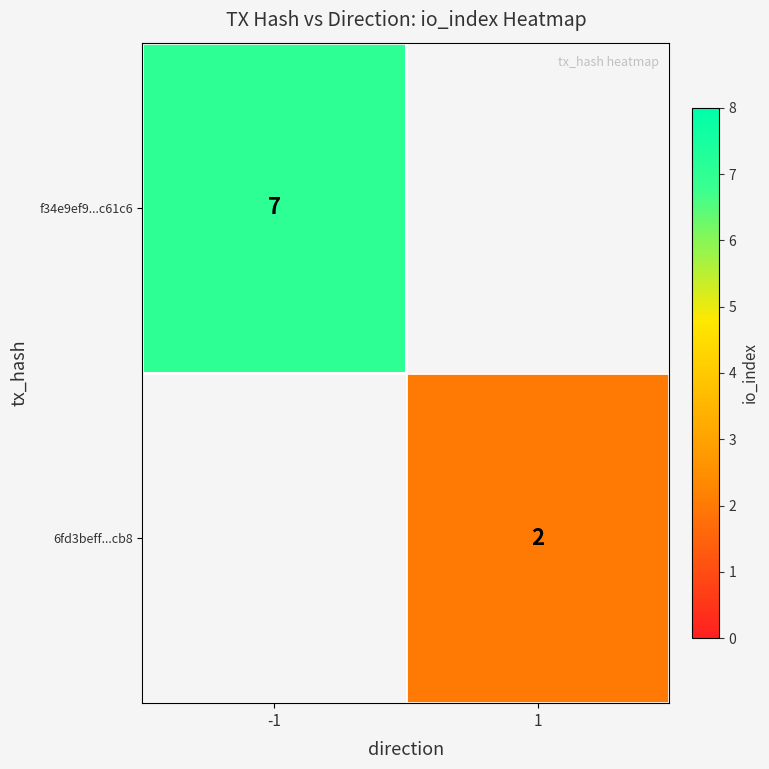

The f34e9ef9...c61c6 series shows 12 at -1. True or false?

False